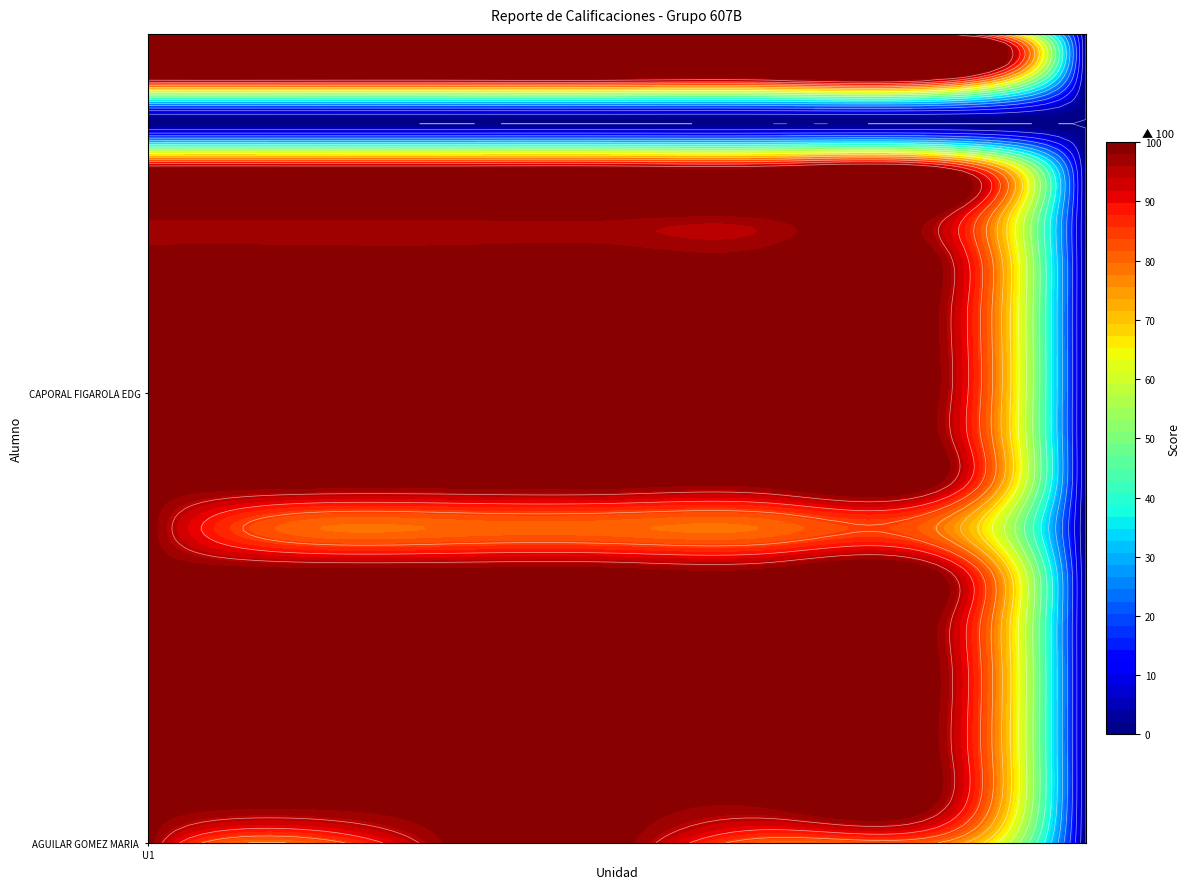

Which has a higher value, U1 or U3?

U1